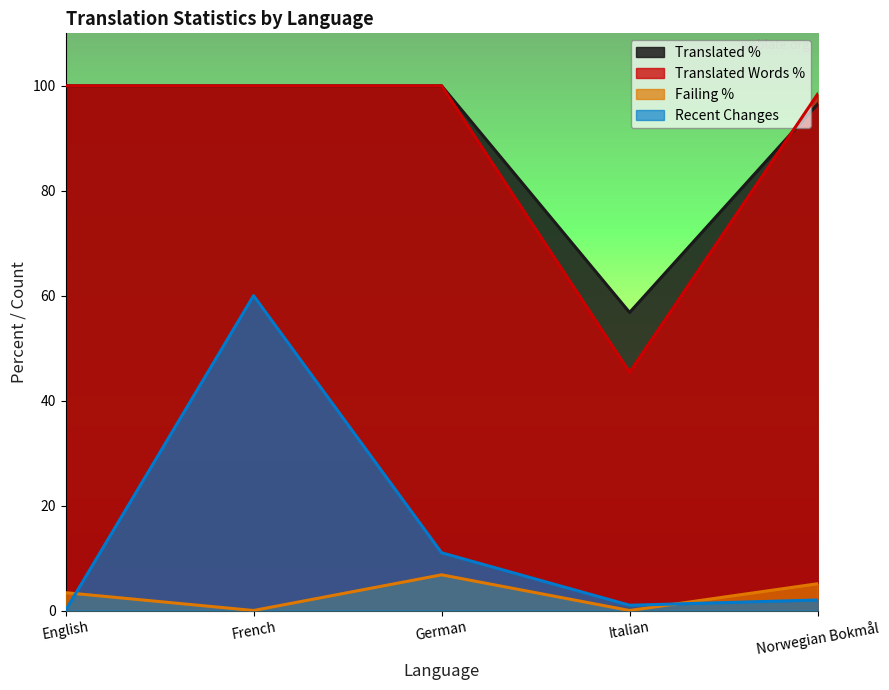

Which series has the largest total across all categories?

Translated %